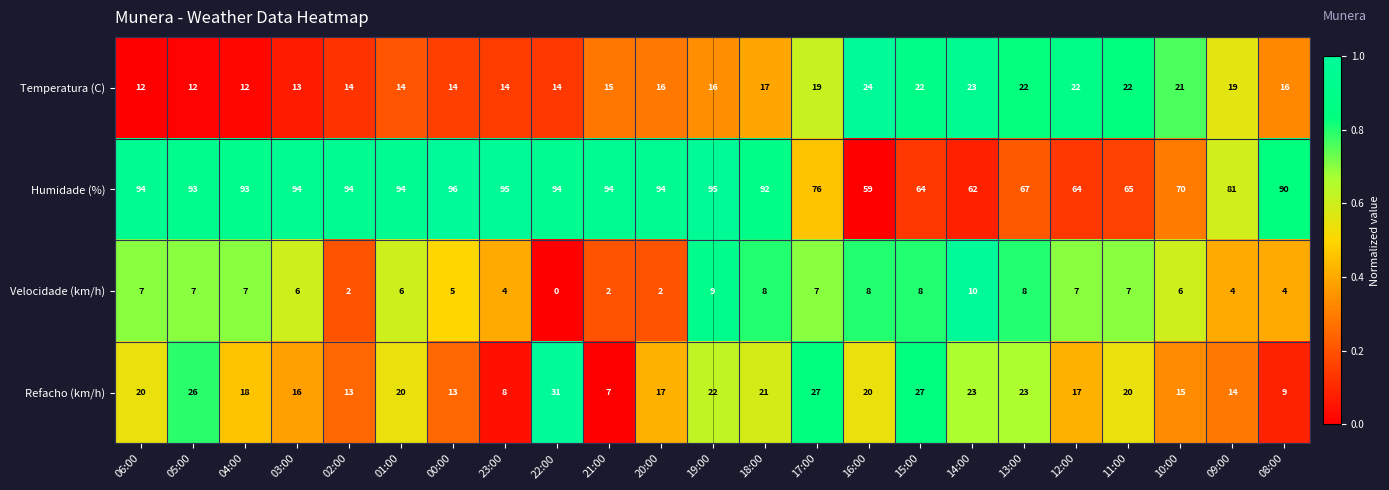

What is the difference between the highest and lowest values at 20:00?

92